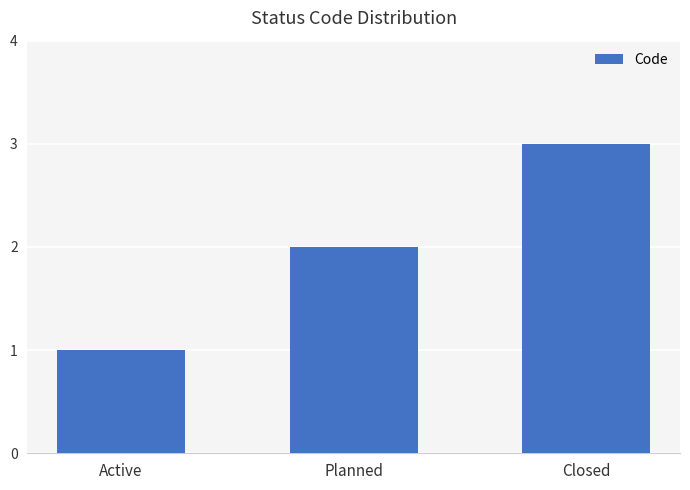

Rank the categories by value from highest to lowest.

Closed, Planned, Active